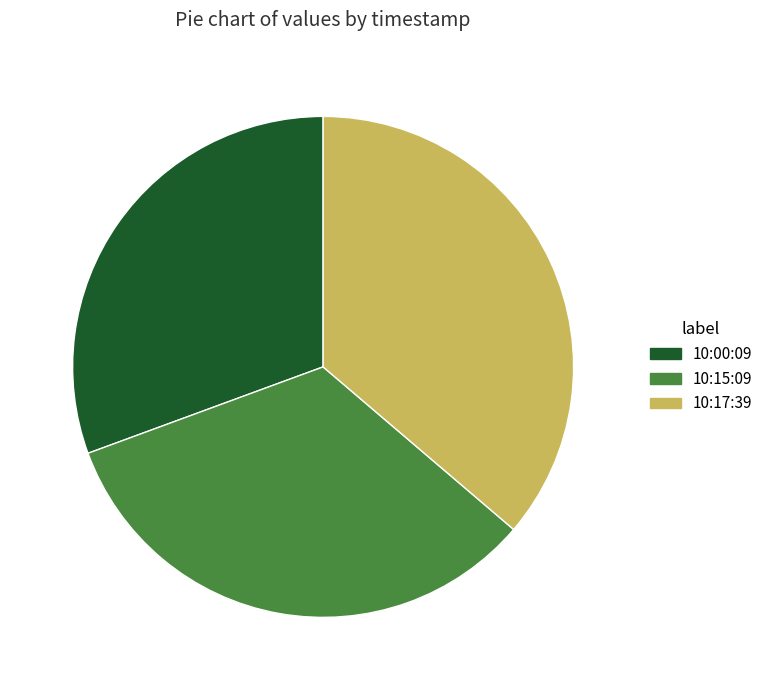

Is there a majority slice in this chart?

No